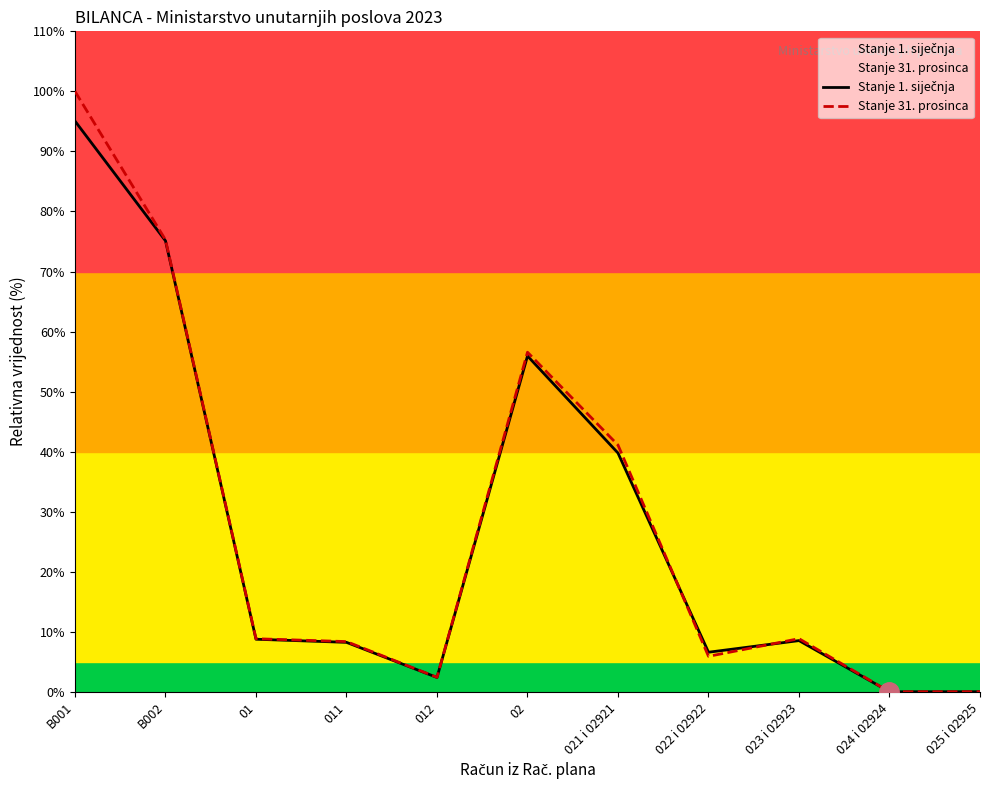

Which series has the widest spread of values?

Stanje 31. prosinca